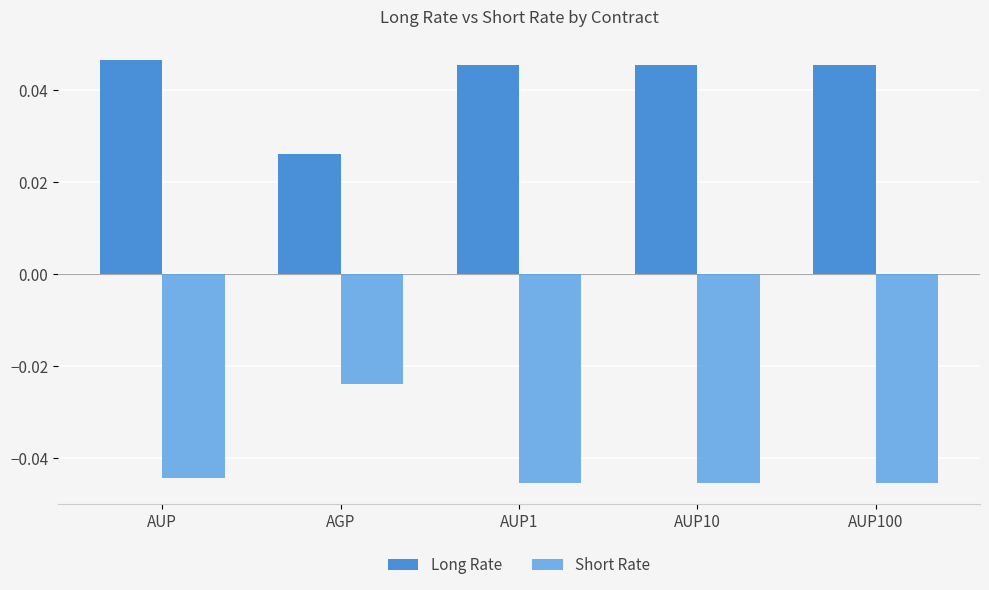

What is the spread (max minus min) of values at AUP1?

0.1